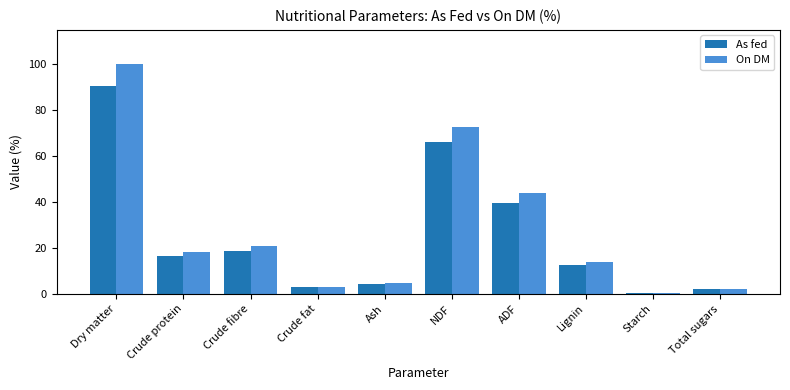

What is the label of the 10th bar from the right?

Dry matter